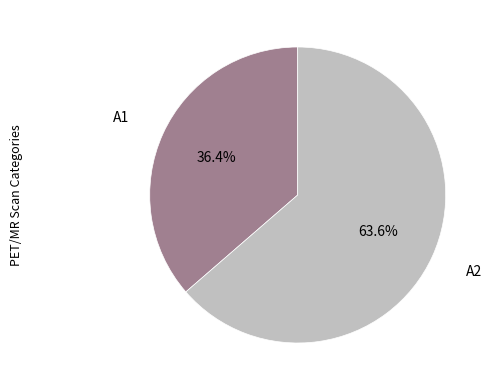

What percentage is the A1 slice, to the nearest percent?

36%